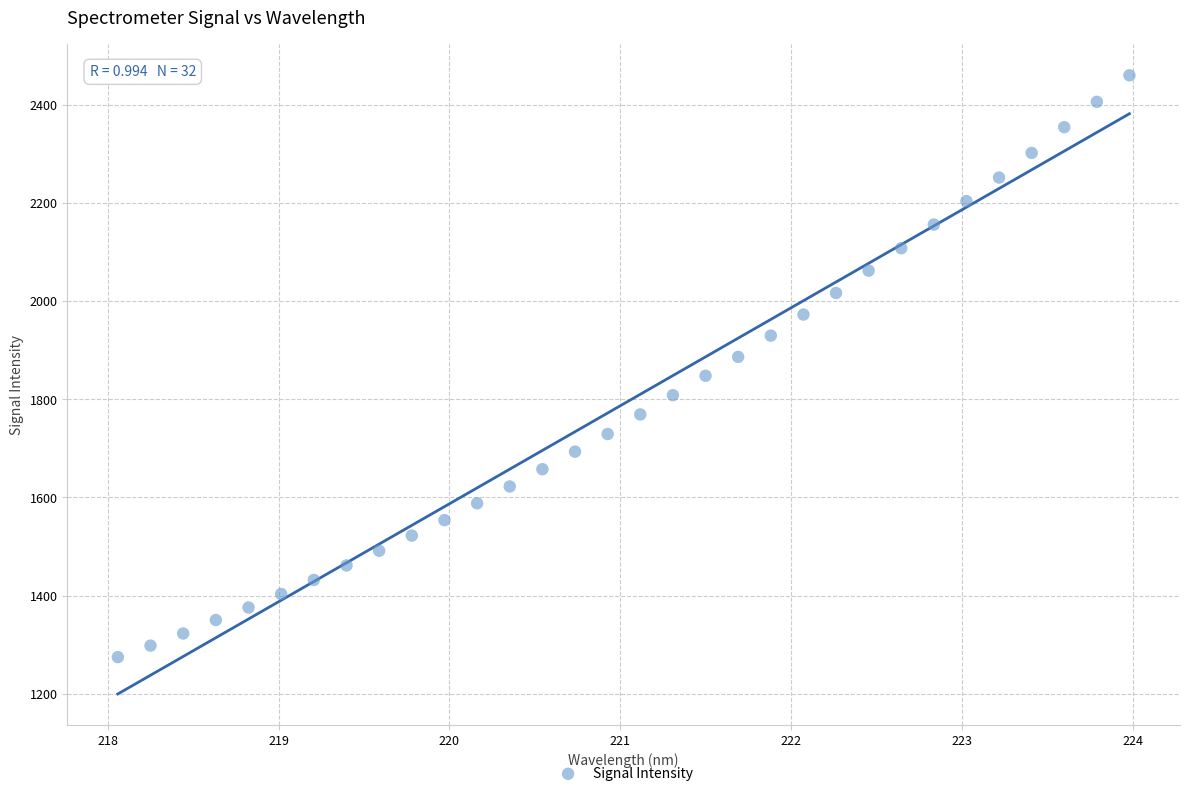

What is the range of Y values (max minus min)?

1184.7